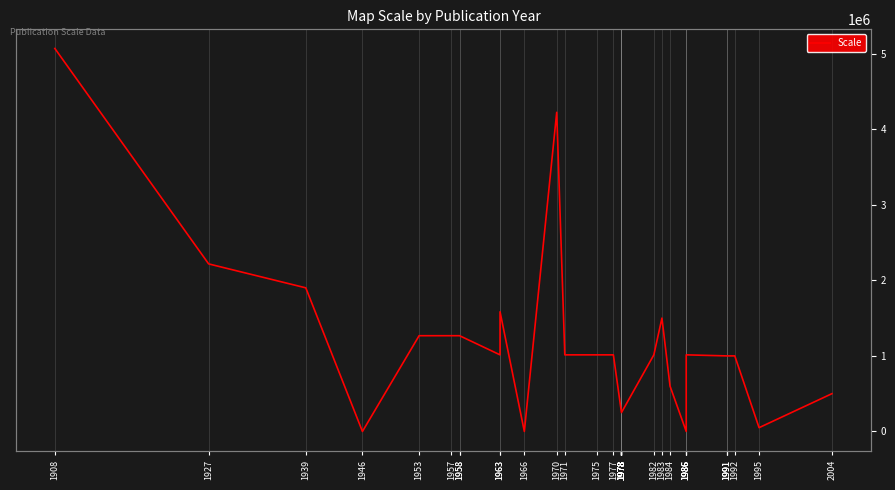

Which label corresponds to the smallest value in the chart?

1946